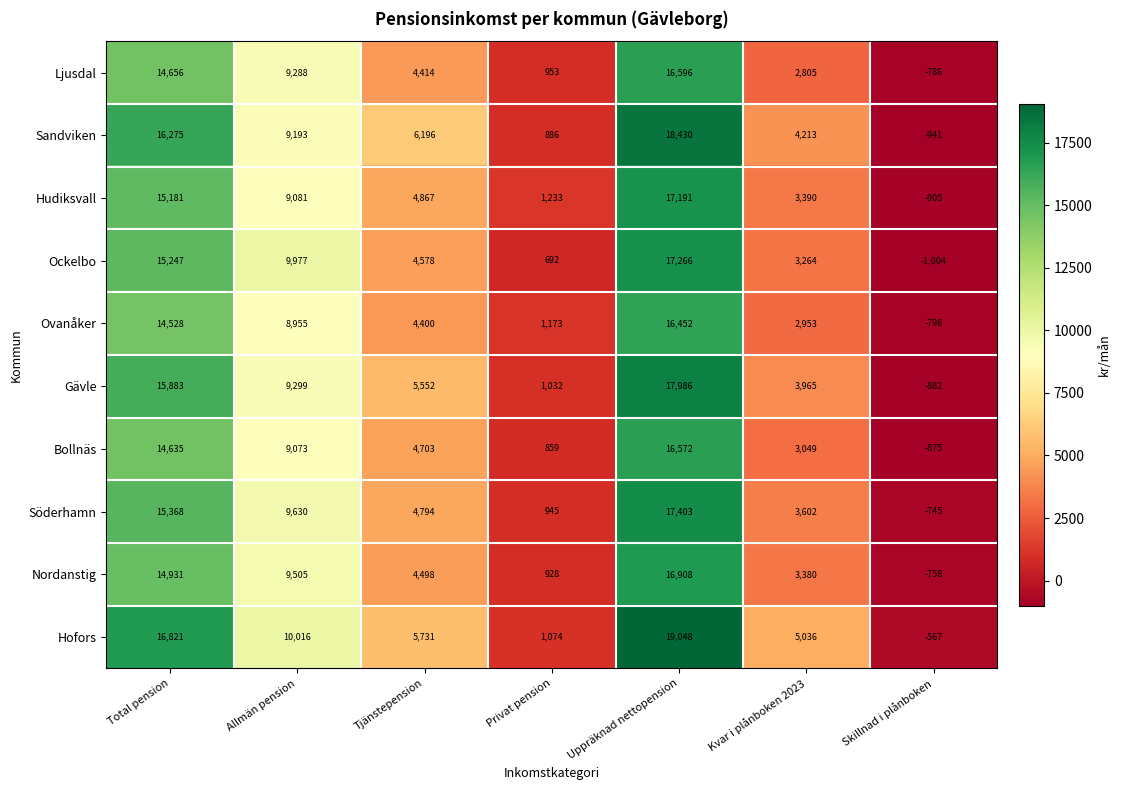

What is the maximum value for Bollnäs?

16572